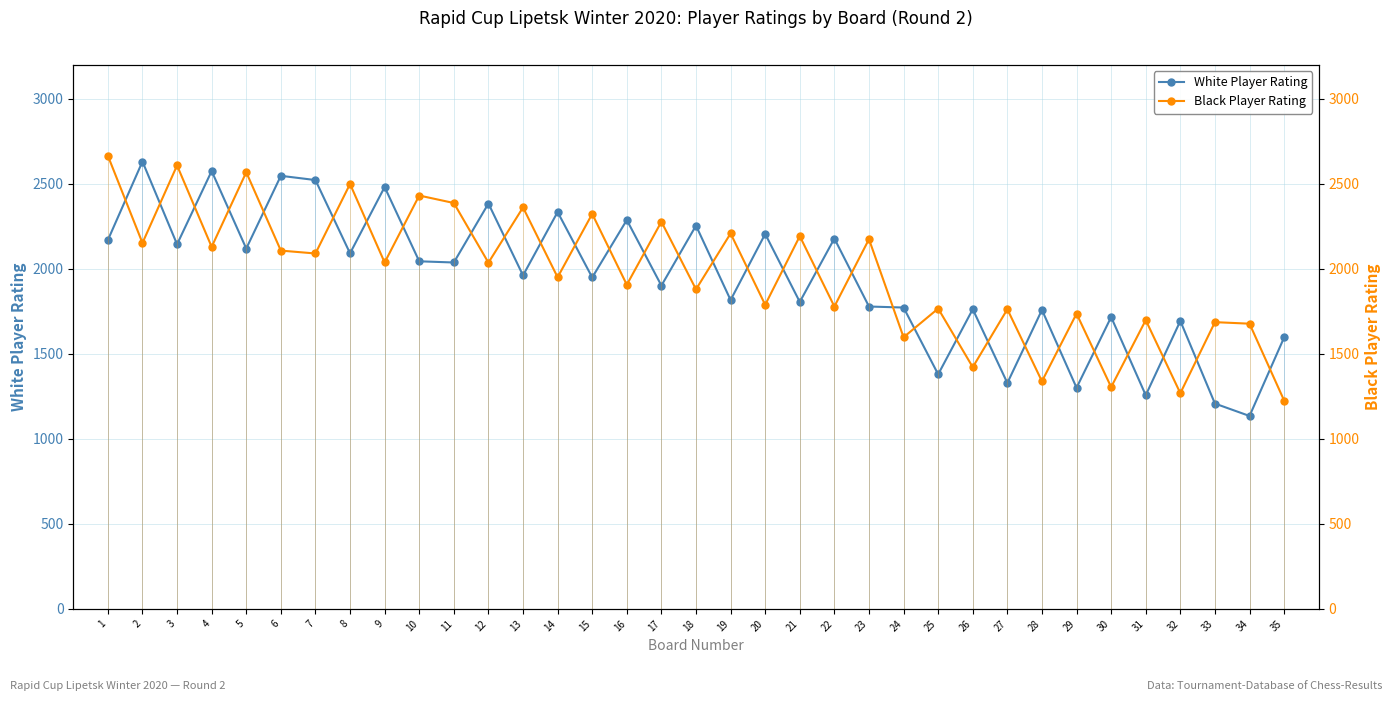

True or false: White Player Rating and Black Player Rating cross at least once.

True